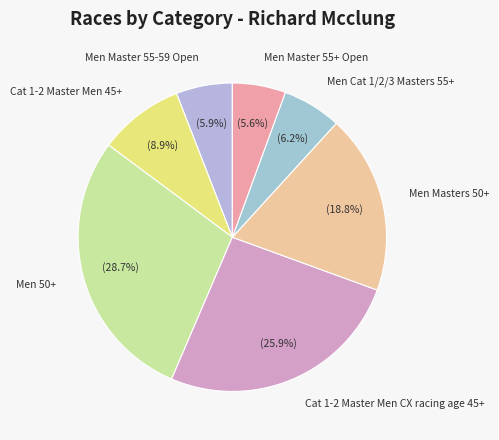

The Cat 1-2 Master Men 45+ slice represents 3% of the pie. True or false?

False